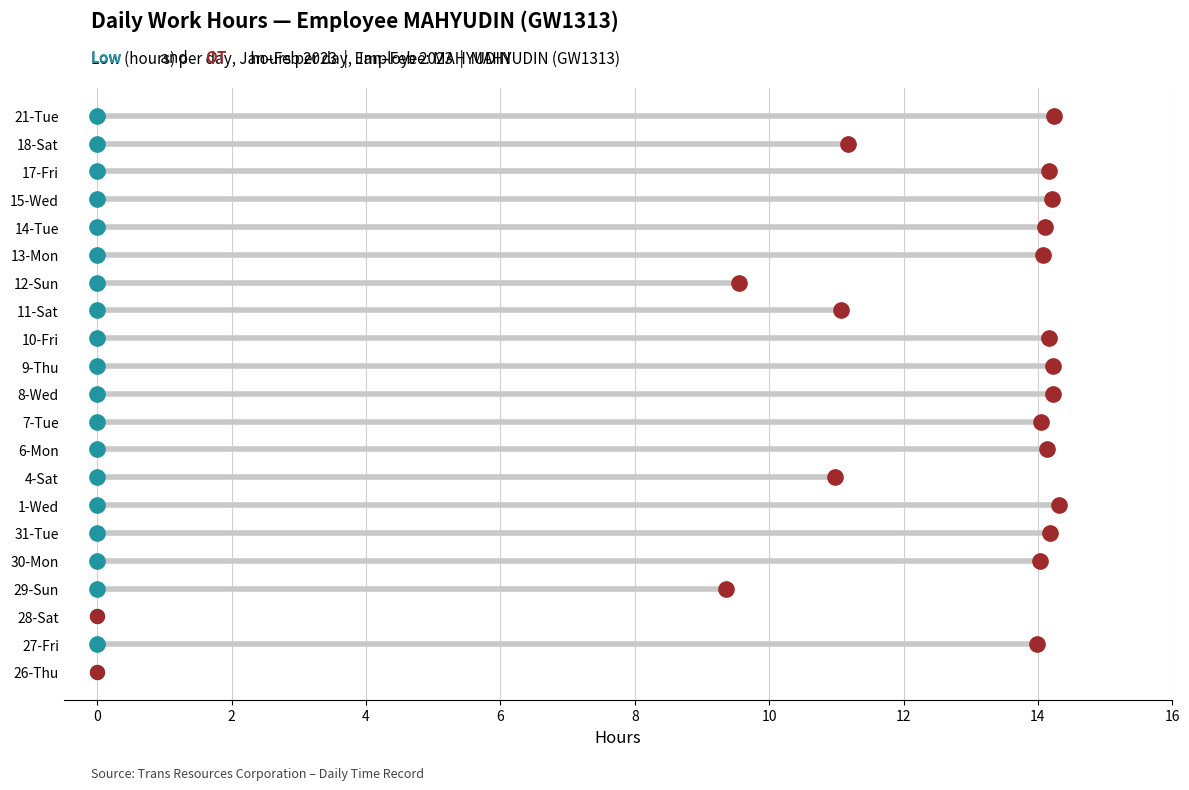

What is the label of the 13th point from the left?

10-Fri